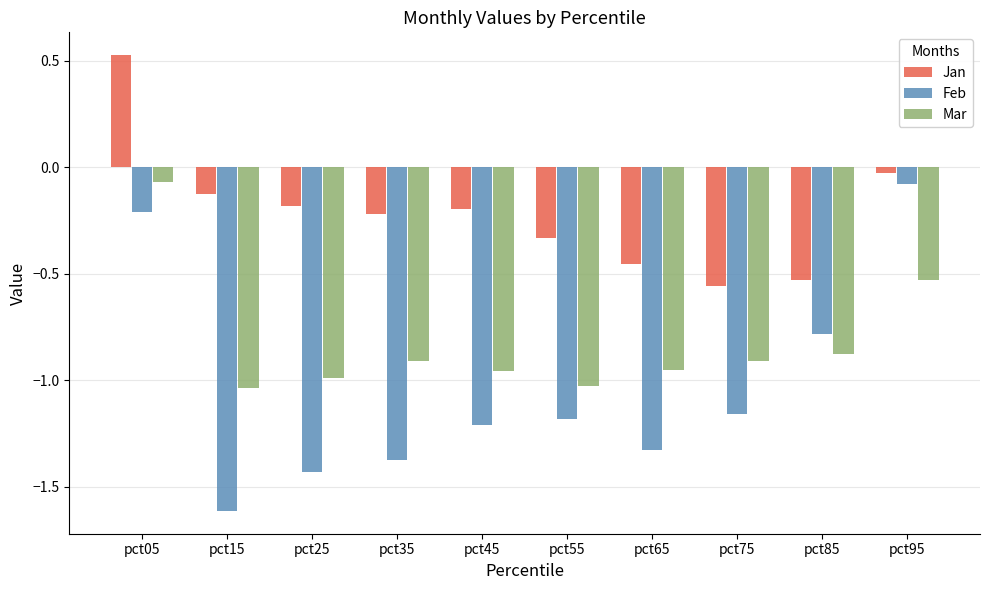

Does the chart contain any negative values?

Yes